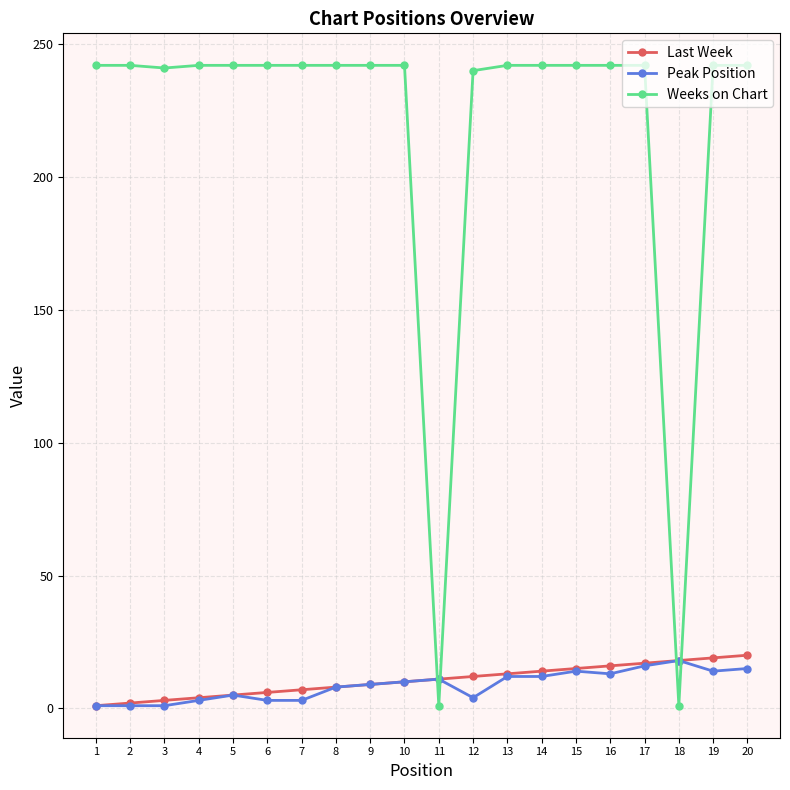

At how many categories does at least one series exceed 140?

18